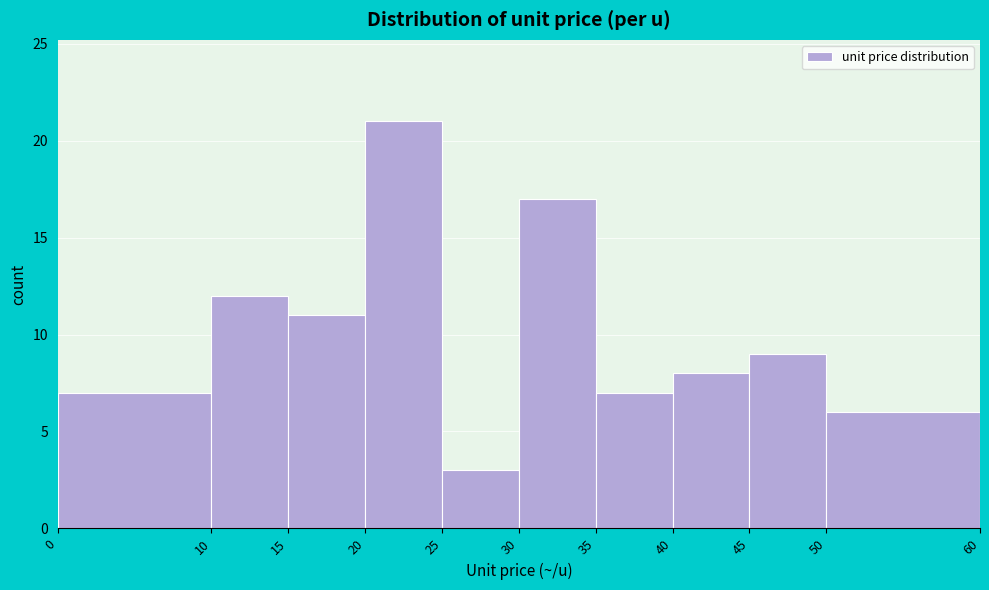

Over which range of the x-axis is the bar tallest?

20 to 25